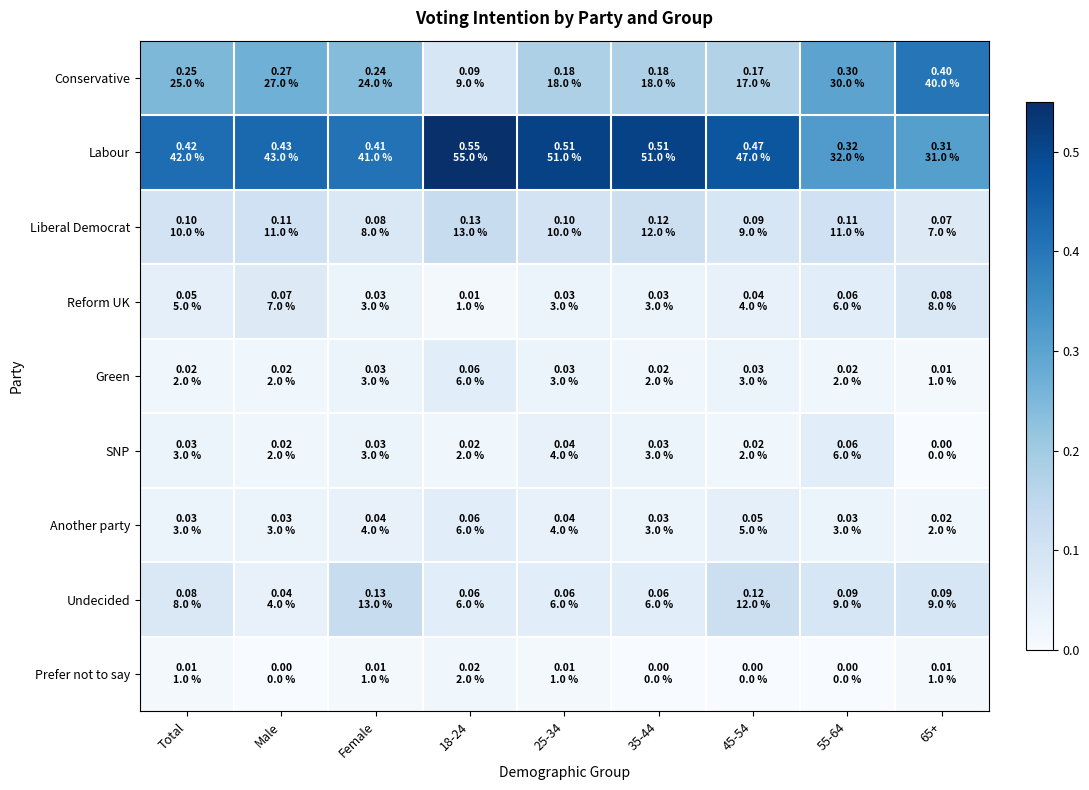

Which series has the largest range (max minus min)?

Conservative